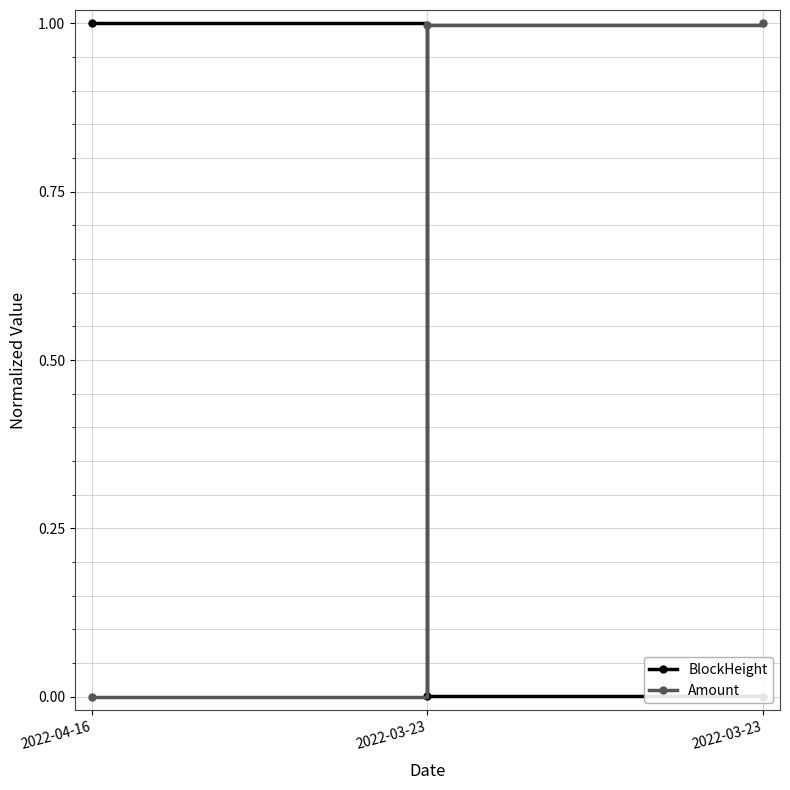

Reading left to right, what are all the values shown in this chart?

BlockHeight: 1.0	0.0	0.0
Amount: 0.0	1.0	1.0